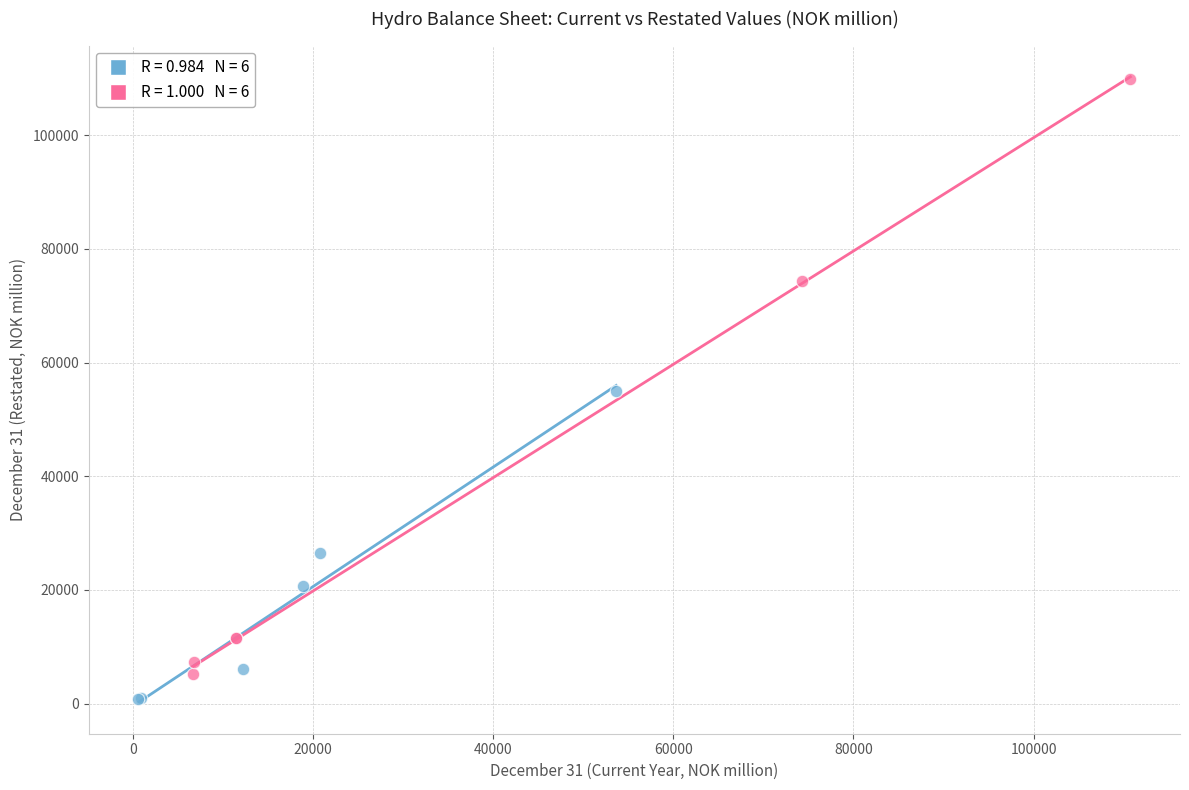

Which series reaches the maximum Y coordinate?

Non-Current Assets